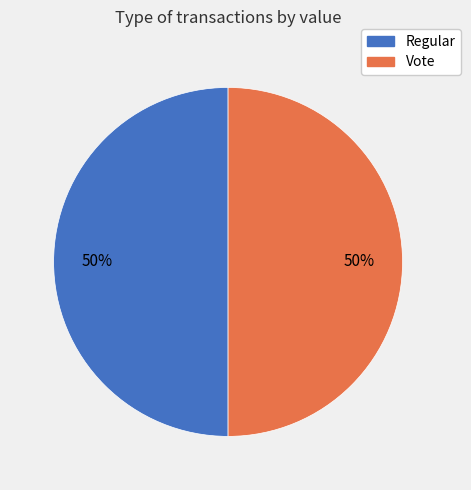

The Vote slice represents 57% of the pie. True or false?

False